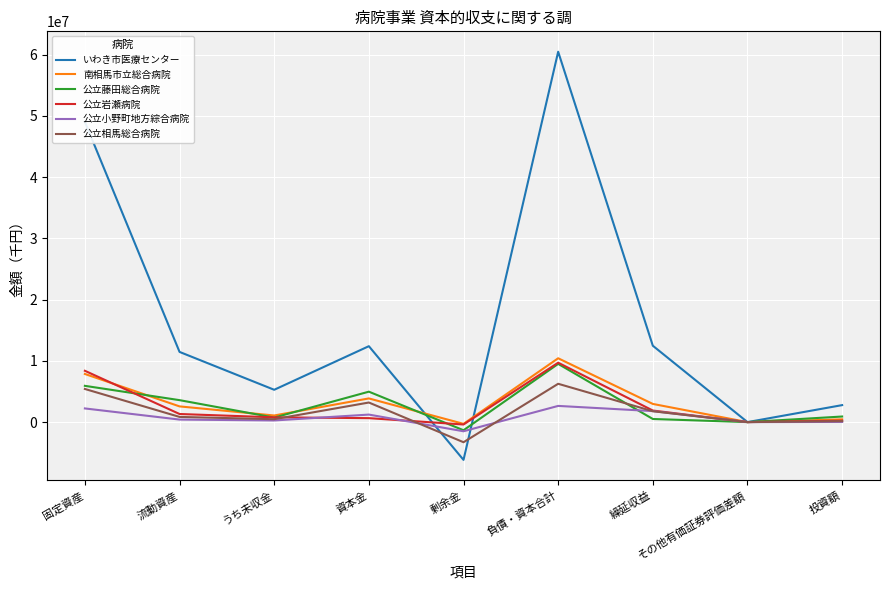

True or false: 南相馬市立総合病院 has more than 1 points higher than both neighbors.

True